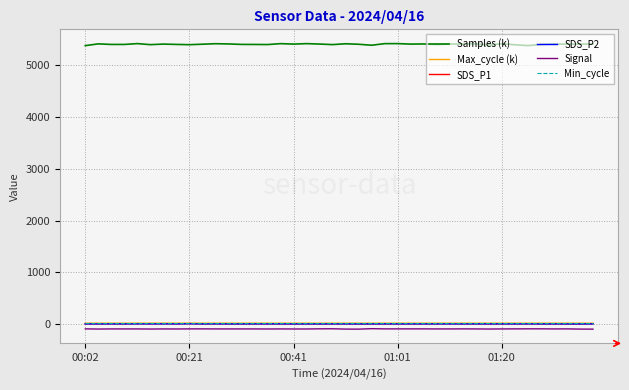

What is the greatest value displayed?

5417.4